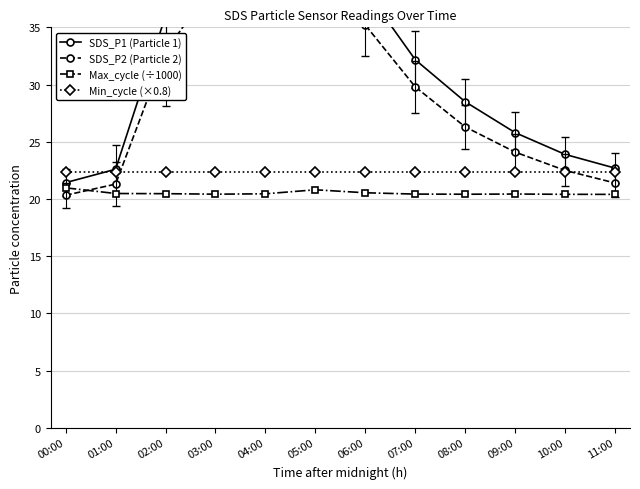

What is the label of the 9th point from the left?

08:00